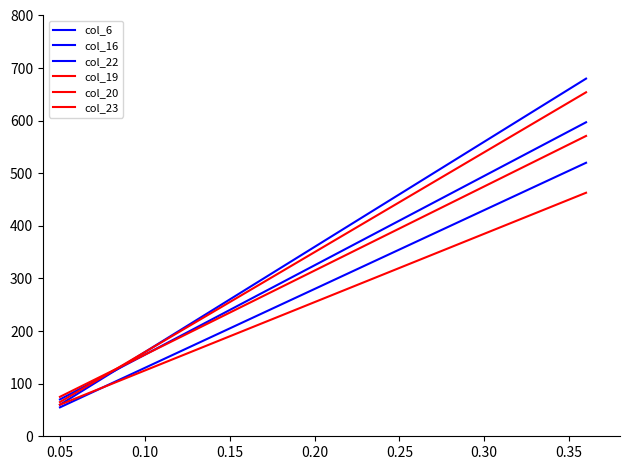

What is the highest value of the col_23 series?

463